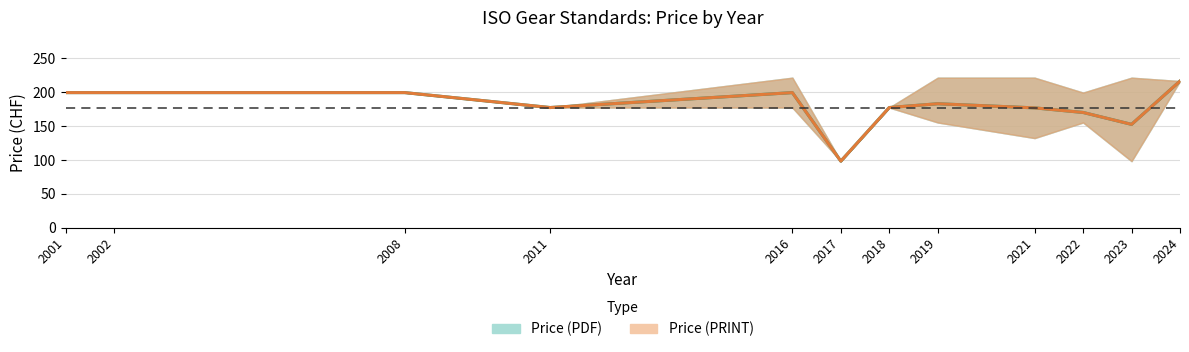

Between 2002 and 2011, which is larger?

2002